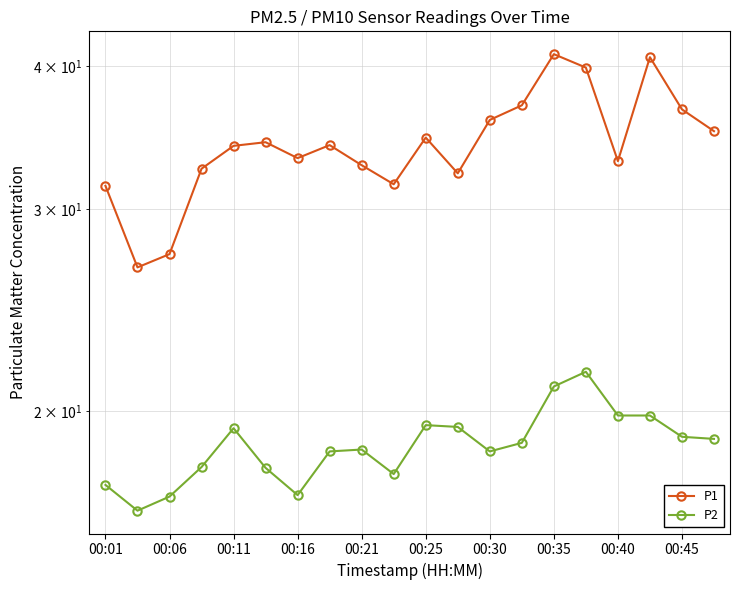

Is the value of P2 at 19 greater than the value of P1 at 00:30?

No